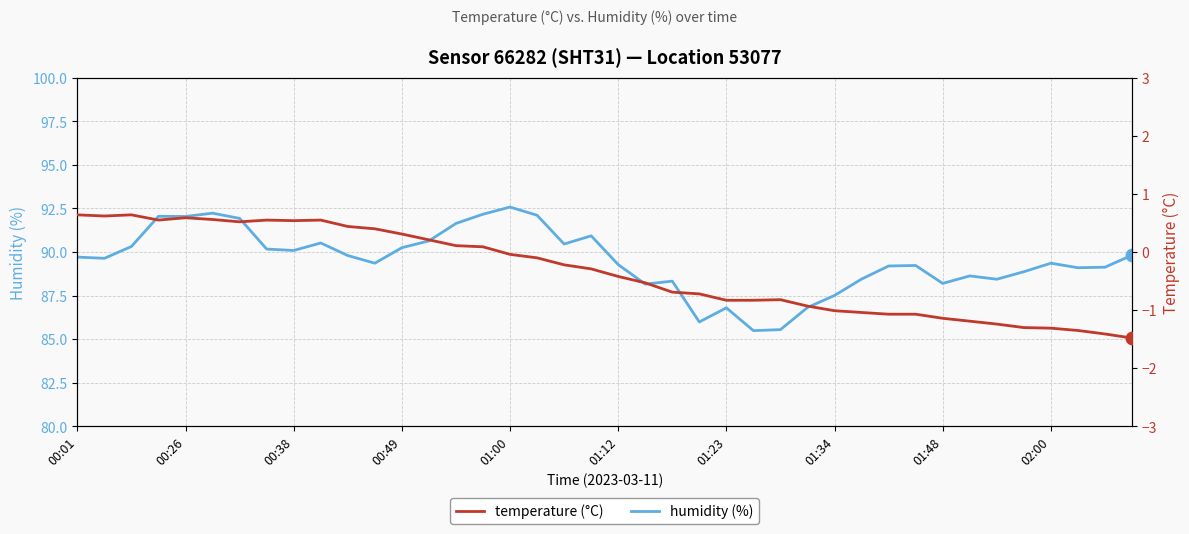

Is this an area chart (filled region under the line)?

No